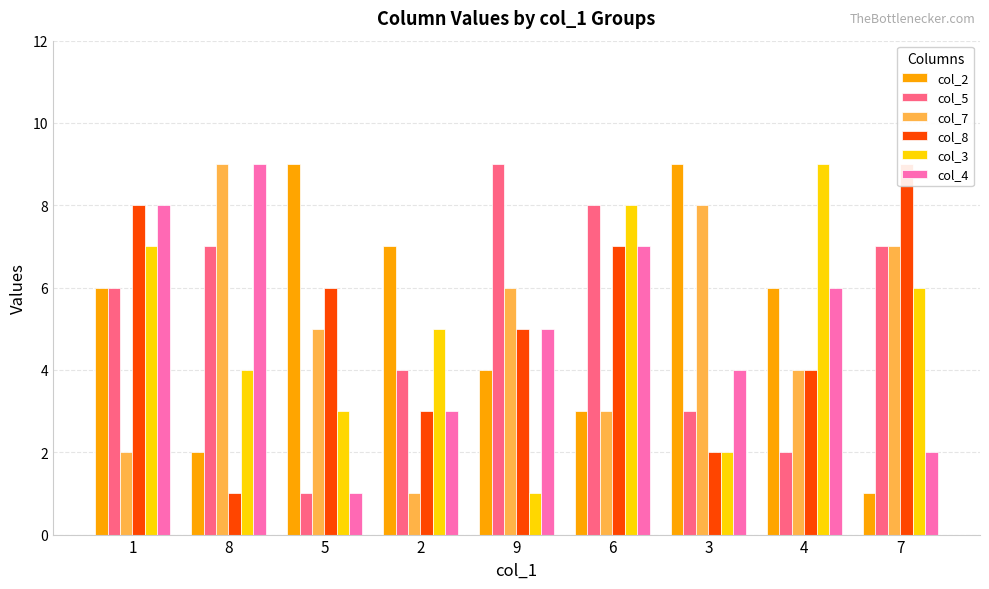

True or false: col_3 has a value of 3 at 5.

True